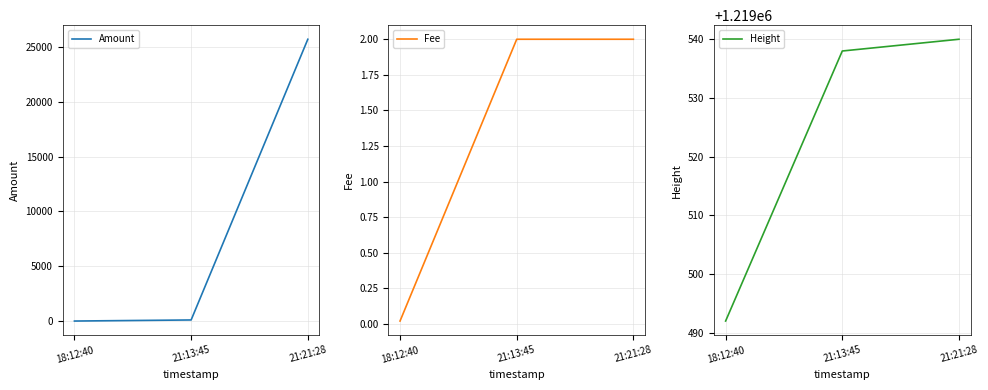

Reading left to right, extract all data points from this chart.

Amount: 0.0	98.0	25692.0
Fee: 0.0	2.0	2.0
Height: 1219492.0	1219538.0	1219540.0